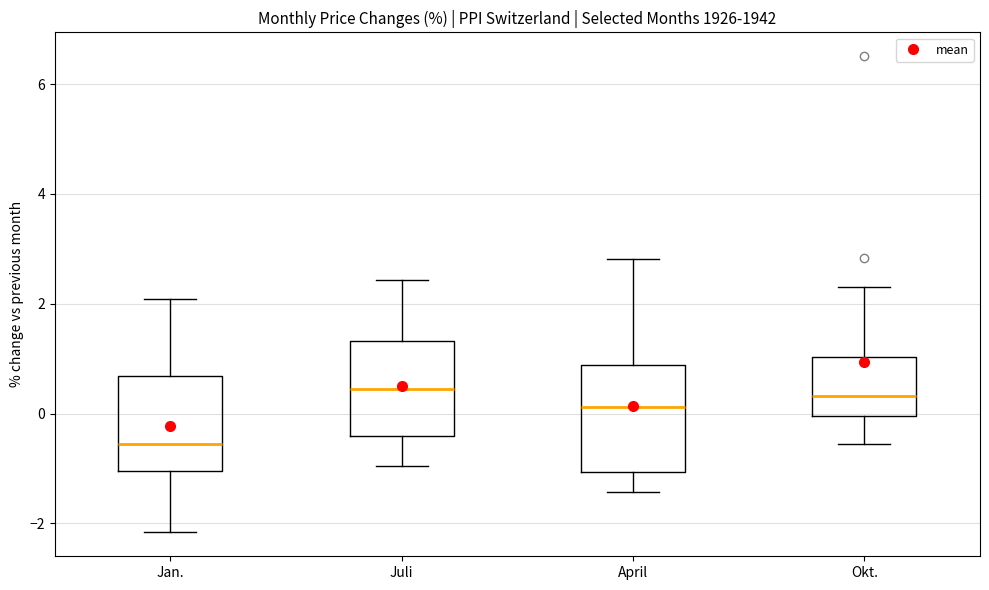

Where does the median line of the box for Jan. sit on the y-axis? The values are not printed on the chart, so give them approximately, as read against the axis.

-0.6